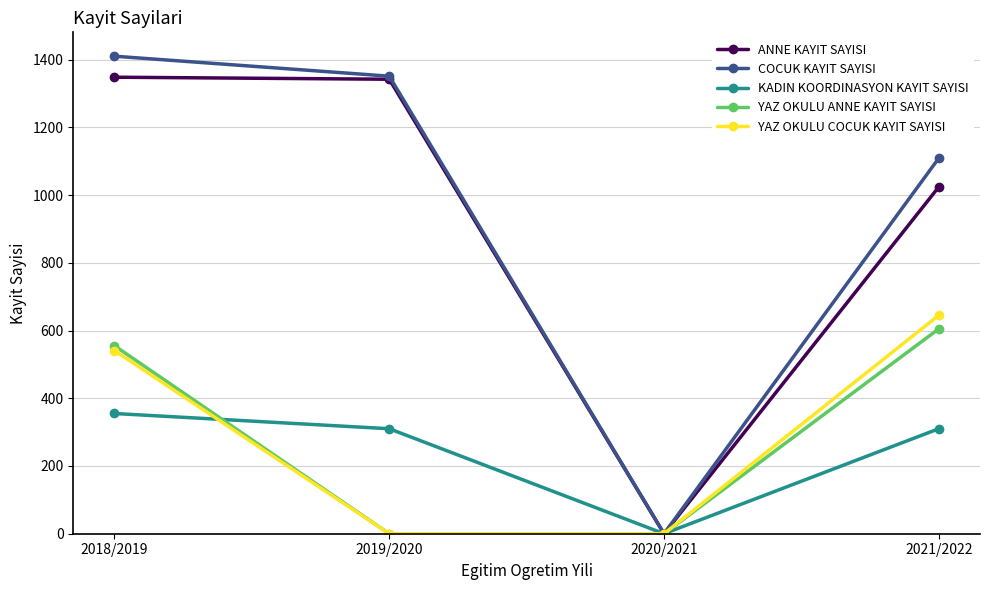

Reading left to right, what are all the values shown in this chart?

ANNE KAYIT SAYISI: 1348	1342	0	1024
COCUK KAYIT SAYISI: 1410	1351	0	1109
KADIN KOORDINASYON KAYIT SAYISI: 355	310	0	310
YAZ OKULU ANNE KAYIT SAYISI: 555	0	0	605
YAZ OKULU COCUK KAYIT SAYISI: 541	0	0	645